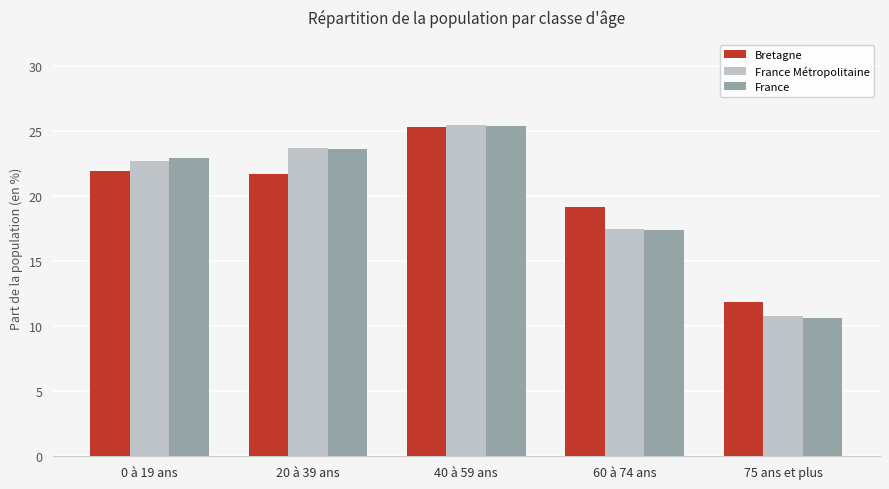

What is the sum of all France values?

100.0